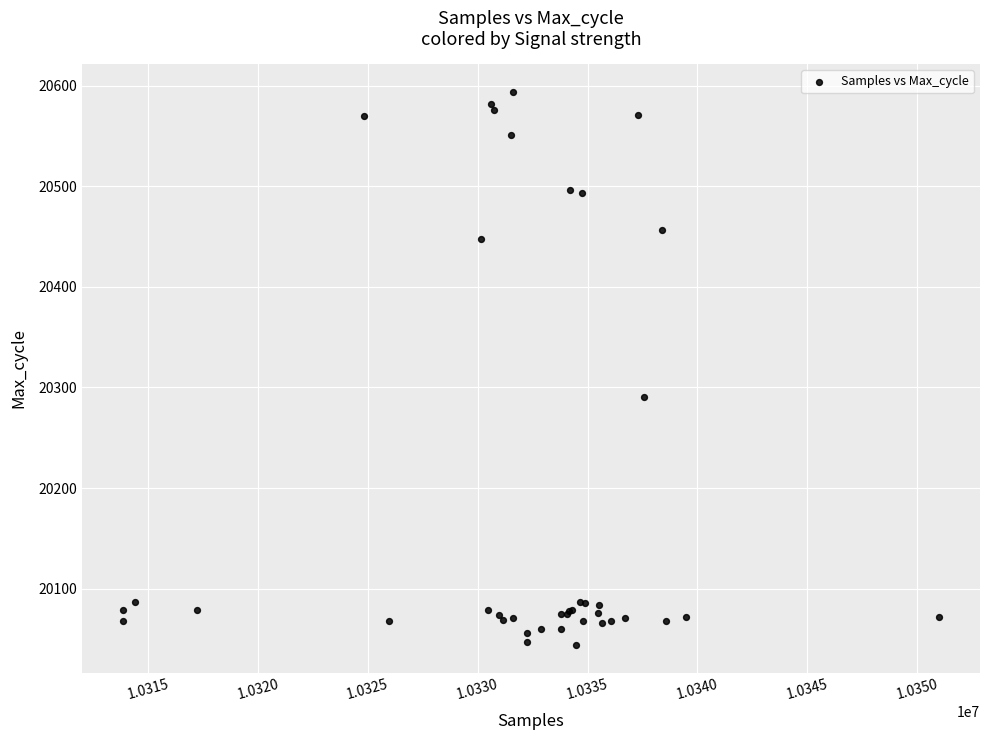

What Y value in the scatter plot is closest to 20319?

20291